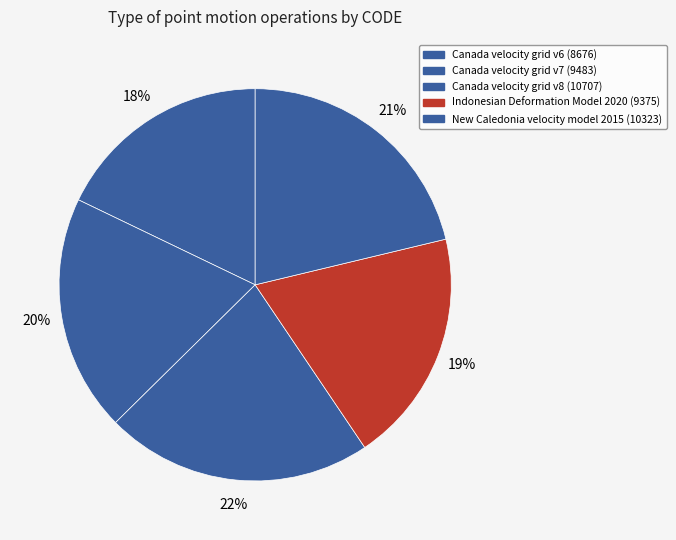

Which category has the smallest portion of the pie?

Canada velocity grid v6